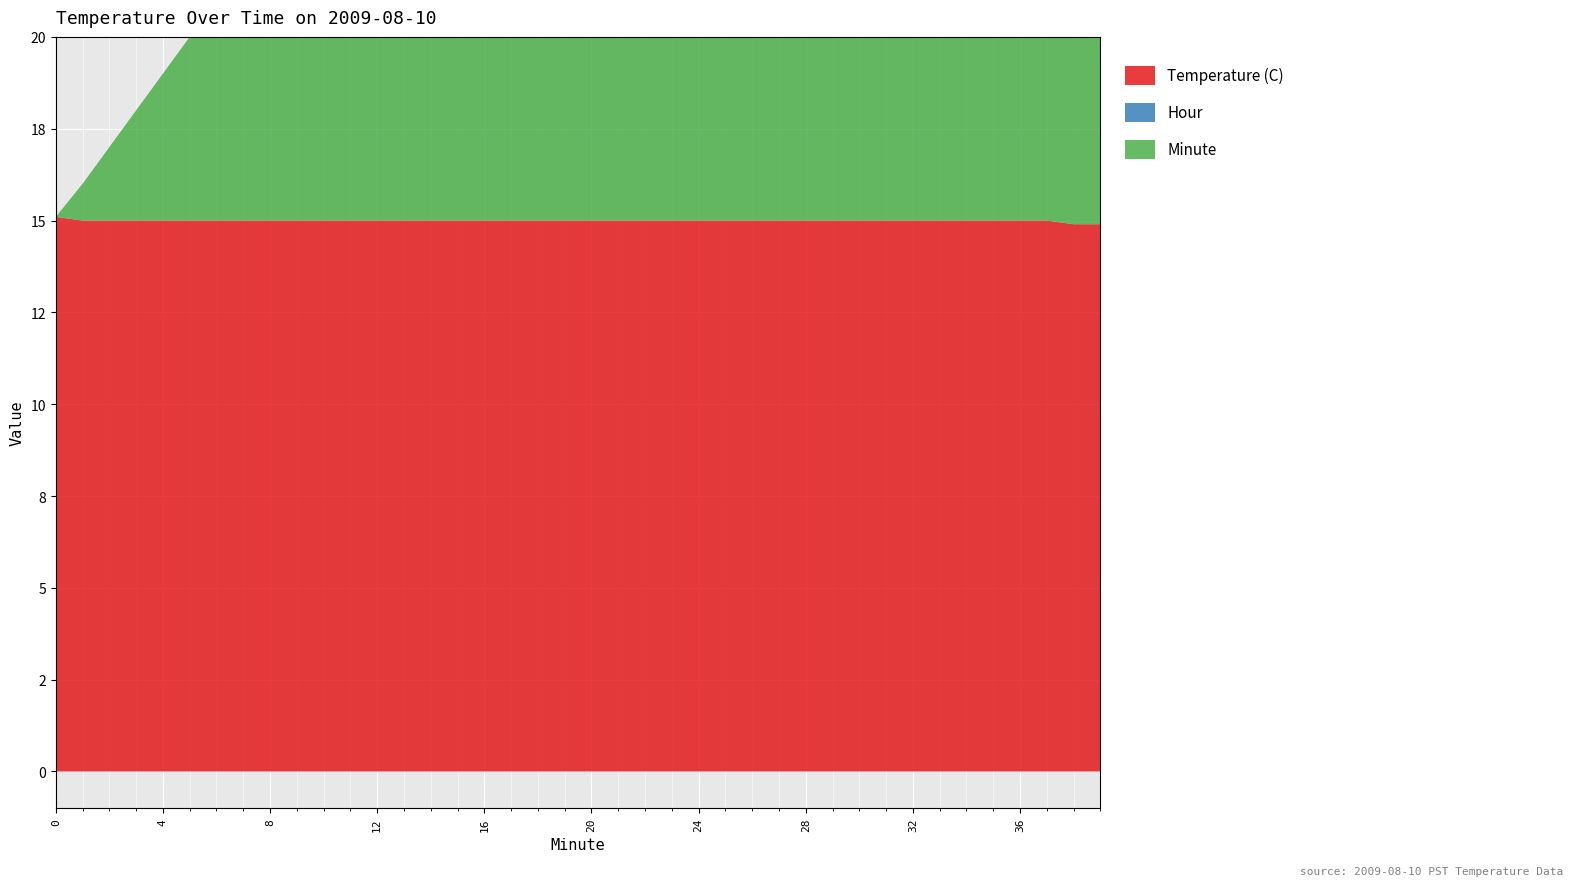

Reading left to right, list all the values displayed in this chart.

Temperature (C): 0=15.1	1=15.0	2=15.0	3=15.0	4=15.0	5=15.0	6=15.0	7=15.0	8=15.0	9=15.0	10=15.0	11=15.0	12=15.0	13=15.0	14=15.0	15=15.0	16=15.0	17=15.0	18=15.0	19=15.0	20=15.0	21=15.0	22=15.0	23=15.0	24=15.0	25=15.0	26=15.0	27=15.0	28=15.0	29=15.0	30=15.0	31=15.0	32=15.0	33=15.0	34=15.0	35=15.0	36=15.0	37=15.0	38=14.9	39=14.9
Hour: 0=0.0	1=0.0	2=0.0	3=0.0	4=0.0	5=0.0	6=0.0	7=0.0	8=0.0	9=0.0	10=0.0	11=0.0	12=0.0	13=0.0	14=0.0	15=0.0	16=0.0	17=0.0	18=0.0	19=0.0	20=0.0	21=0.0	22=0.0	23=0.0	24=0.0	25=0.0	26=0.0	27=0.0	28=0.0	29=0.0	30=0.0	31=0.0	32=0.0	33=0.0	34=0.0	35=0.0	36=0.0	37=0.0	38=0.0	39=0.0
Minute: 0=0.0	1=1.0	2=2.0	3=3.0	4=4.0	5=5.0	6=6.0	7=7.0	8=8.0	9=9.0	10=10.0	11=11.0	12=12.0	13=13.0	14=14.0	15=15.0	16=16.0	17=17.0	18=18.0	19=19.0	20=20.0	21=21.0	22=22.0	23=23.0	24=24.0	25=25.0	26=26.0	27=27.0	28=28.0	29=29.0	30=30.0	31=31.0	32=32.0	33=33.0	34=34.0	35=35.0	36=36.0	37=37.0	38=38.0	39=39.0